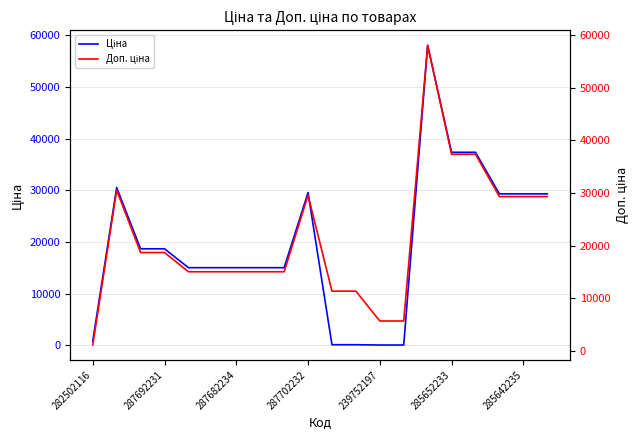

How many lines are shown in the chart?

2